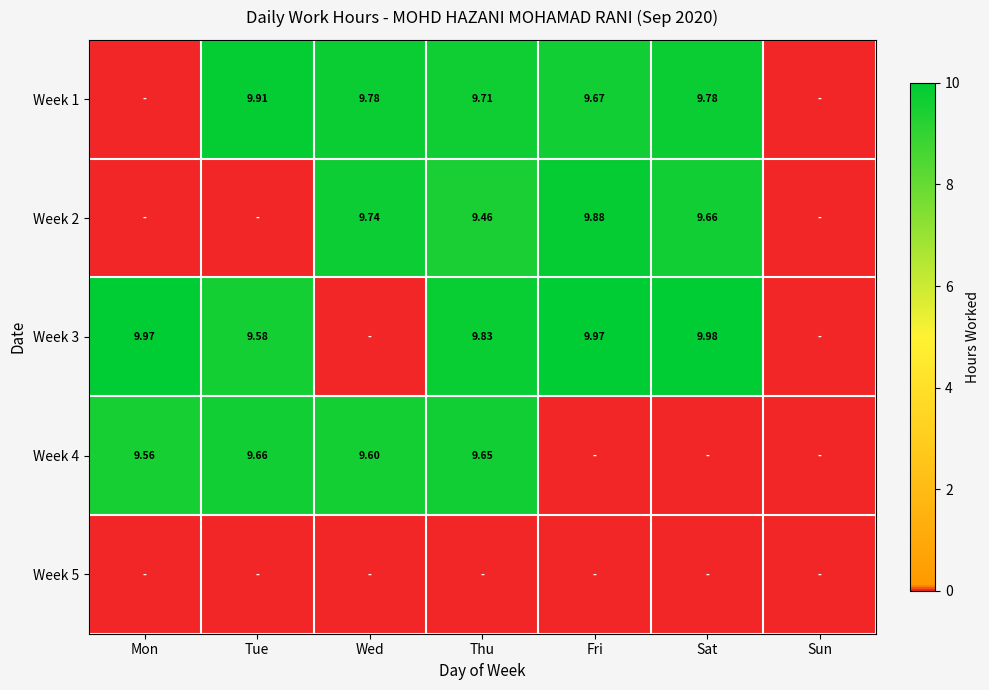

Is the value of Week 3 at Tue greater than the value of Week 4 at Tue?

No